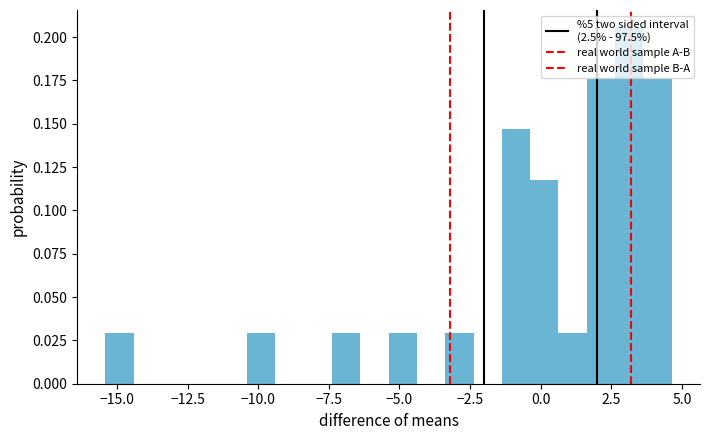

Around what value on the x-axis is the tallest bar? Give the approximate position of its centre, as read against the axis.

3.0